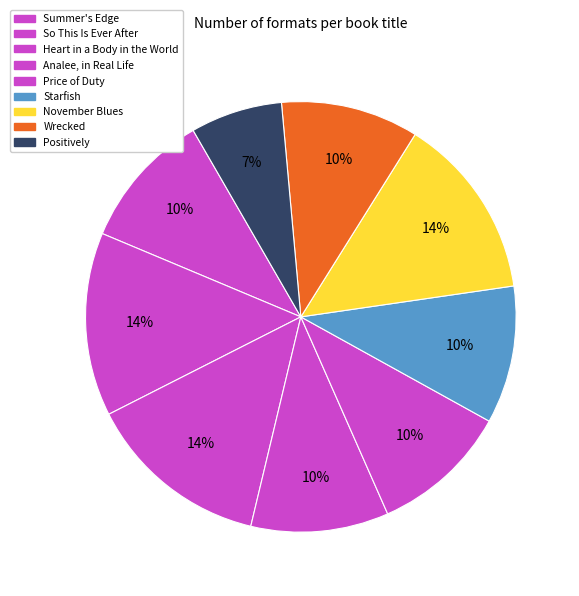

Which slice is the smallest?

Positively